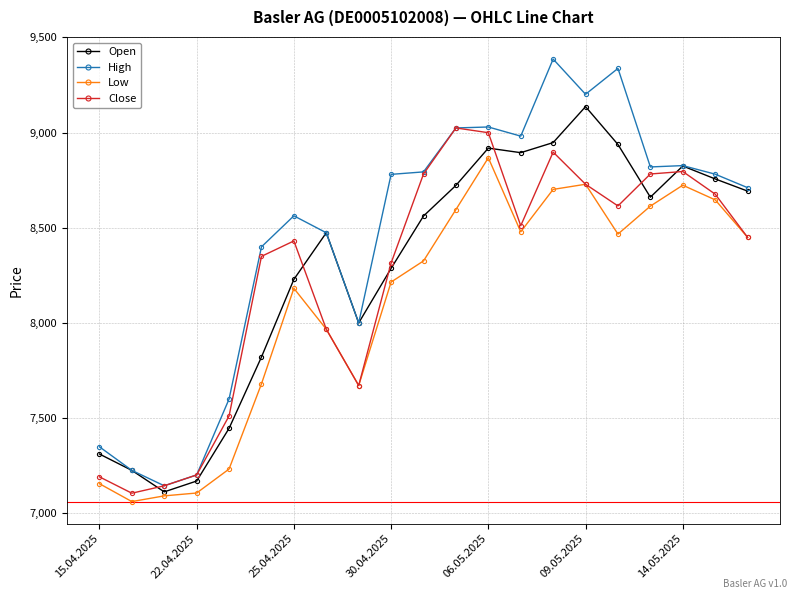

True or false: Close and Open intersect in this chart.

True